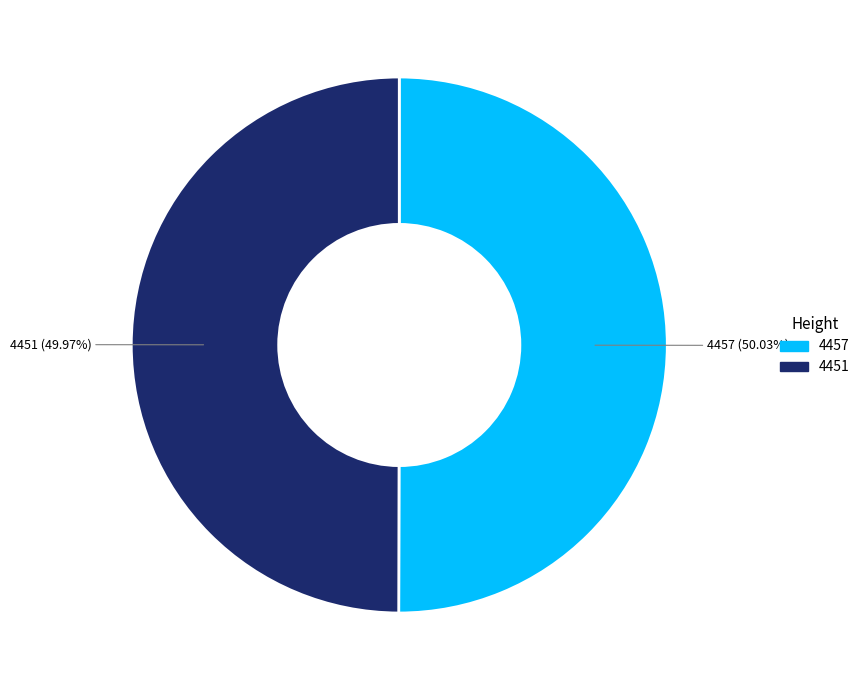

True or false: 4457 accounts for 50% of the total.

True